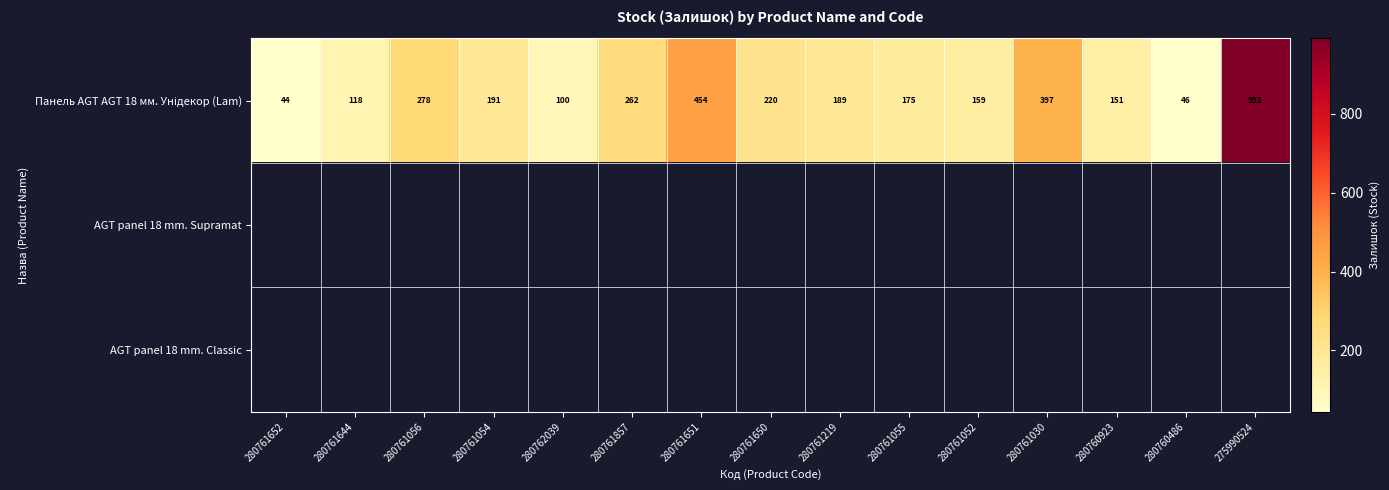

Which series has the largest total across all categories?

Панель AGT AGT 18 мм. Унідекор (Lam)